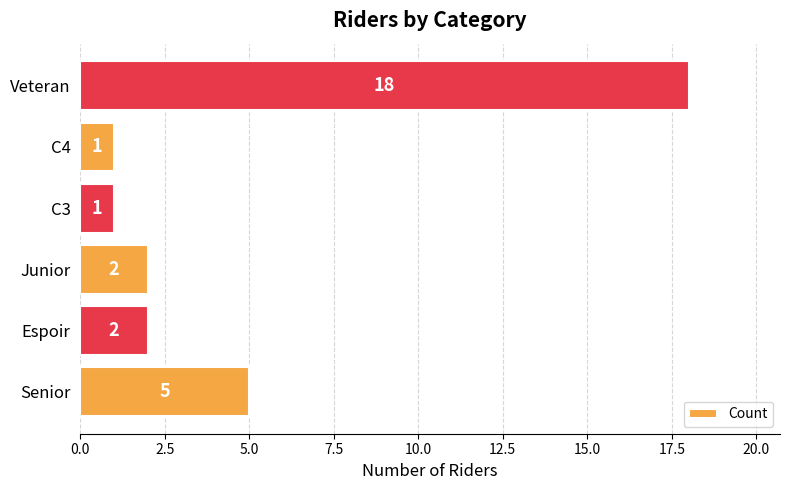

The value at Senior is 5. True or false?

True